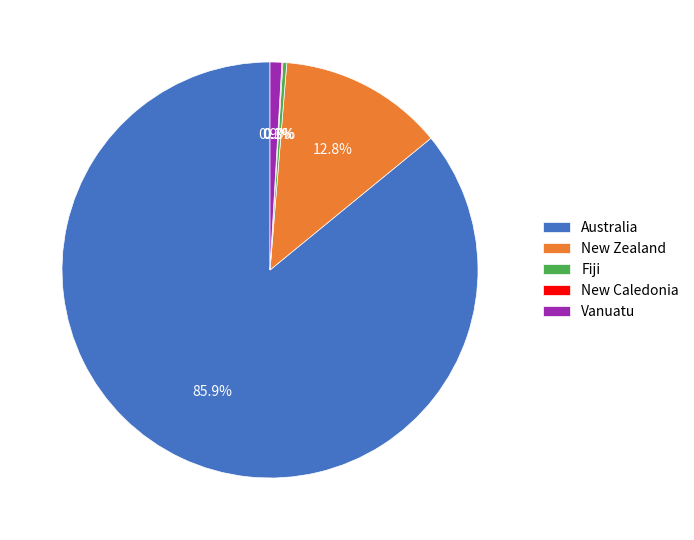

Between Australia and New Zealand, which is larger?

Australia